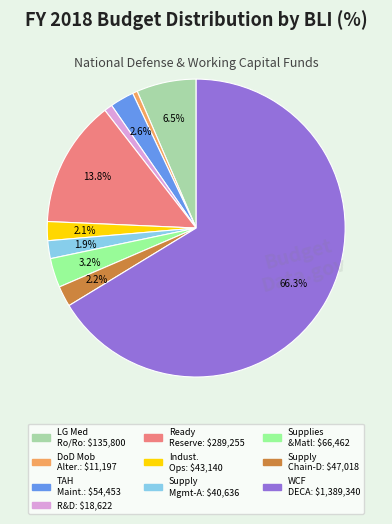

Does any single category account for the majority?

Yes